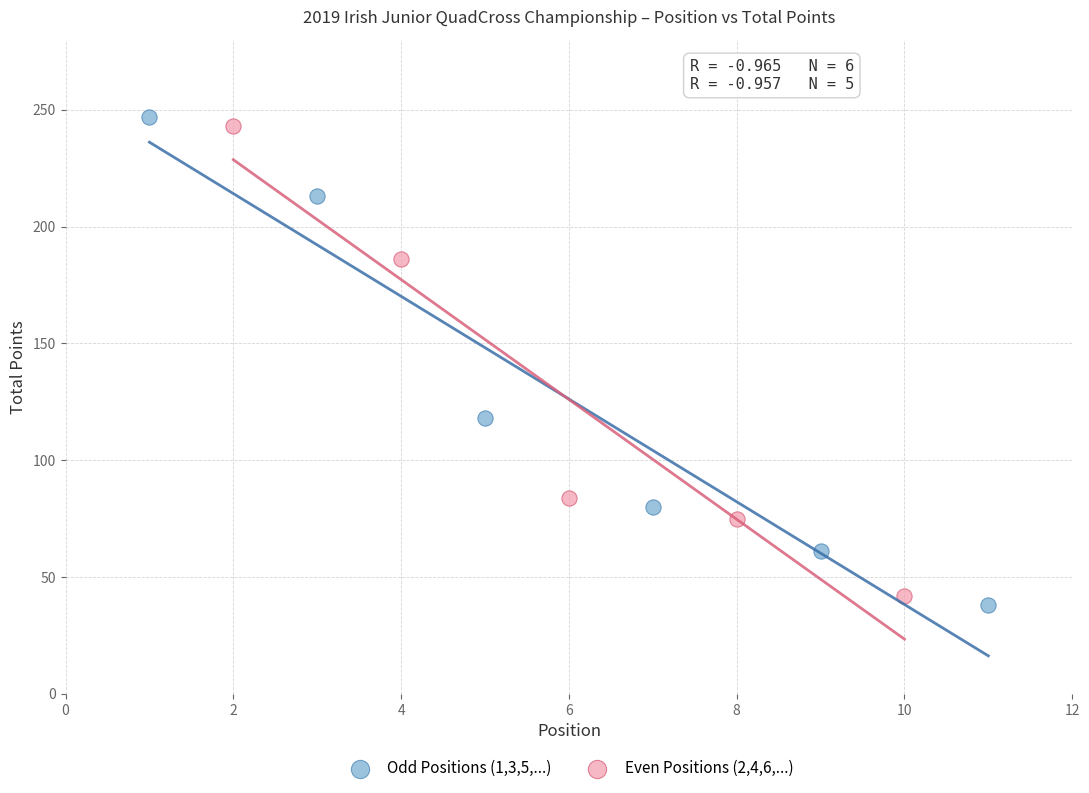

What are all the series names shown in the legend?

Odd Positions (1,3,5,...), Even Positions (2,4,6,...)